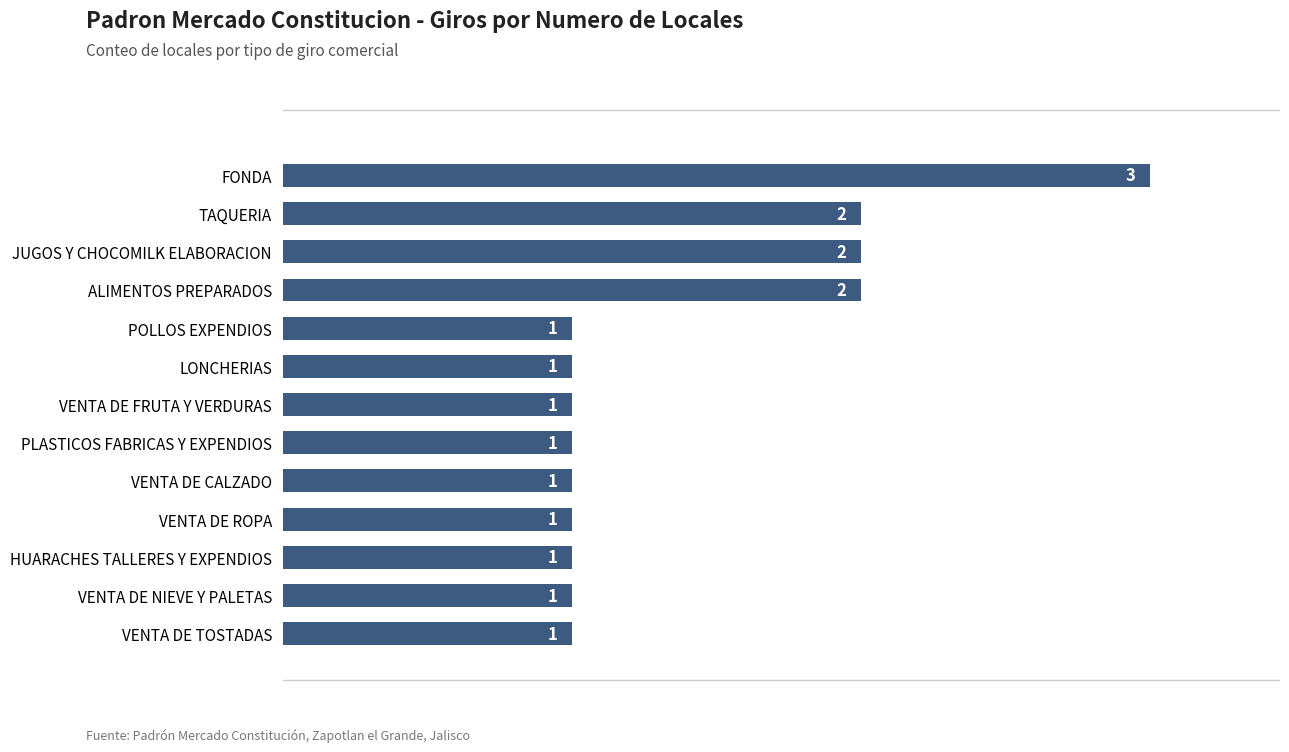

Is it true that the value at VENTA DE FRUTA Y VERDURAS is 1?

True